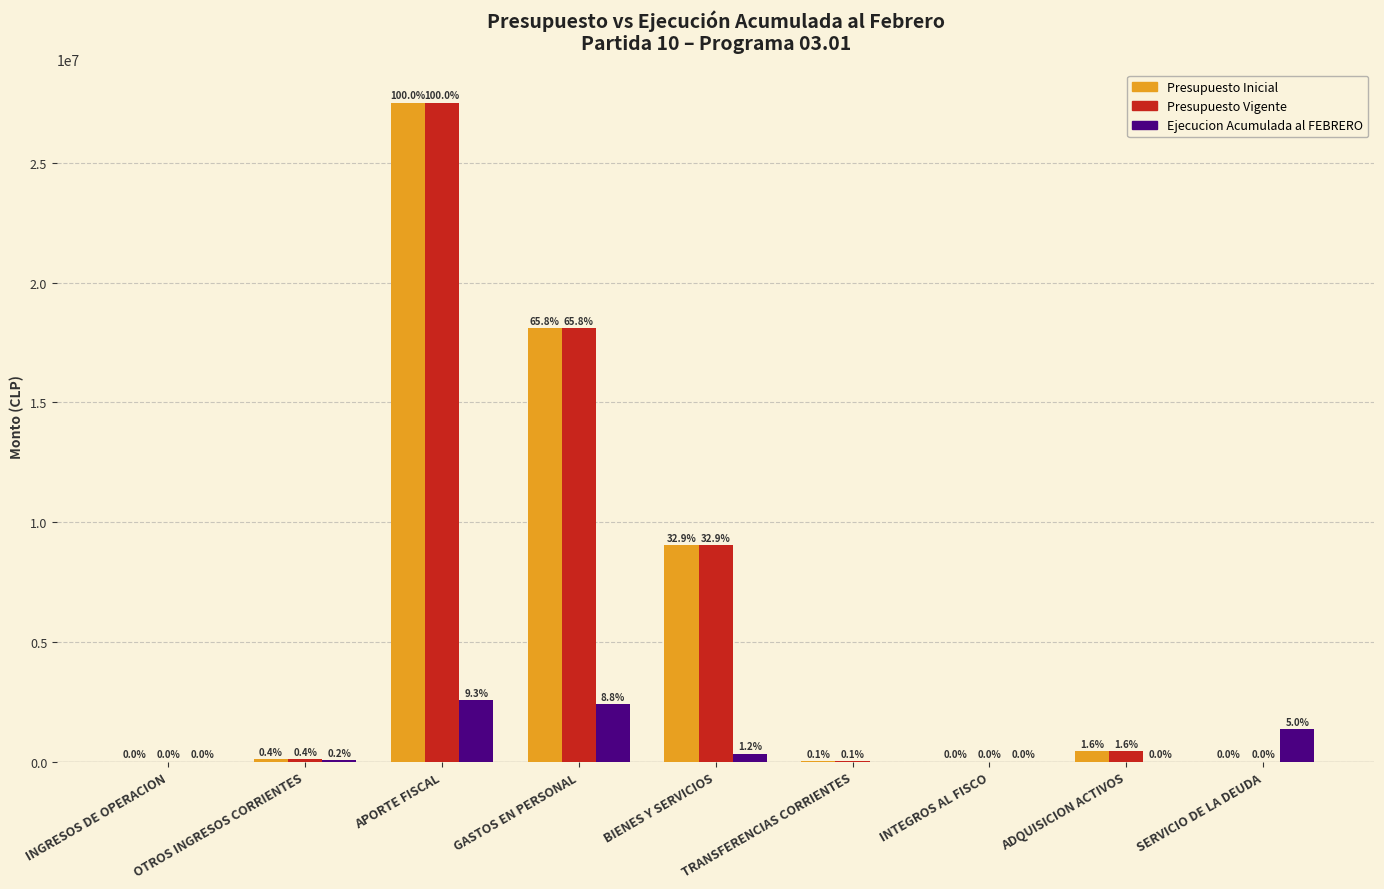

Is it true that Presupuesto Inicial equals 13677 at INGRESOS DE OPERACION?

True